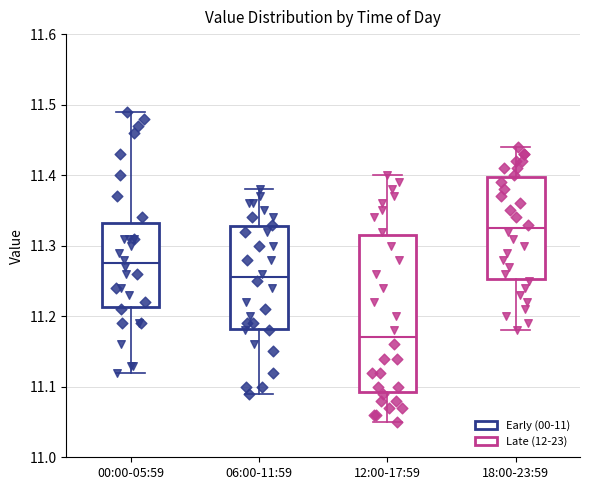

Reading left to right, read every box against the y-axis: the position of its median line, the range the box covers, and the ends of its whiskers. The values are not printed on the chart, so give them approximately, as read against the axis.

00:00-05:59: median 11.28, box 11.21 to 11.33, whiskers 11.12 to 11.49
06:00-11:59: median 11.26, box 11.18 to 11.33, whiskers 11.09 to 11.38
12:00-17:59: median 11.17, box 11.09 to 11.32, whiskers 11.05 to 11.40
18:00-23:59: median 11.33, box 11.25 to 11.40, whiskers 11.18 to 11.44